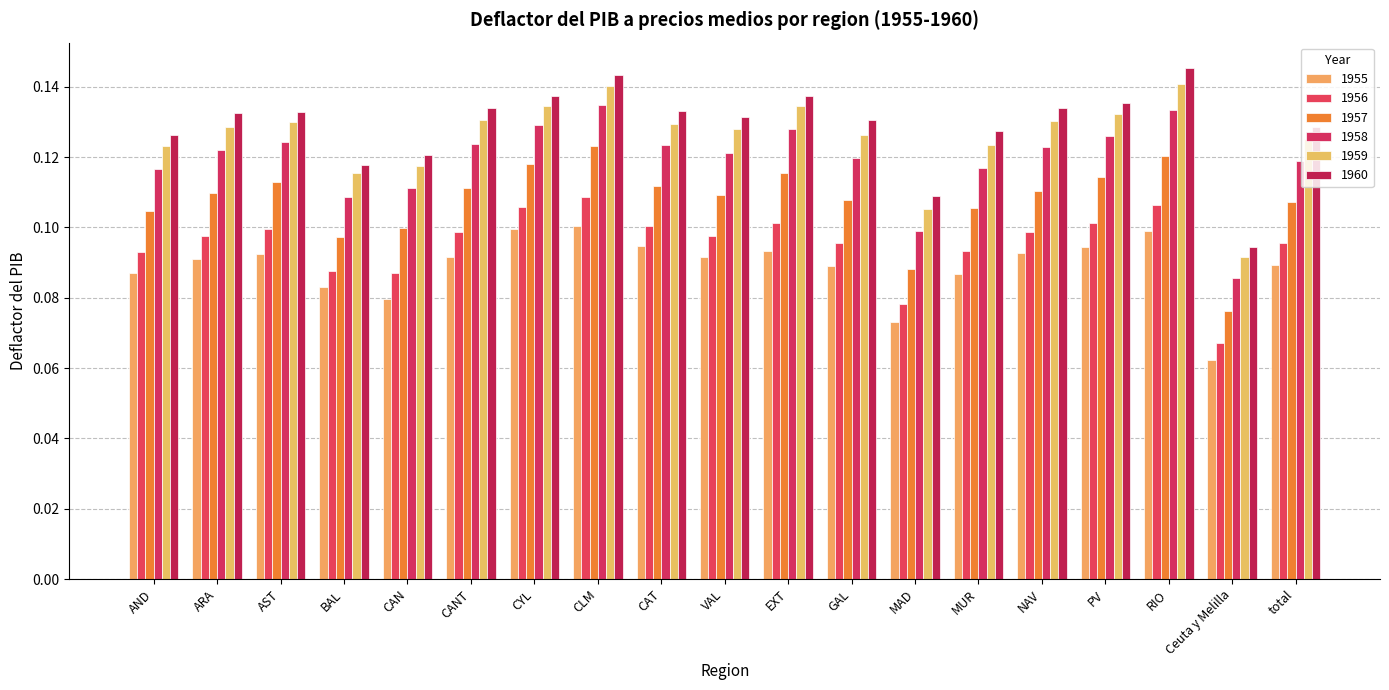

At which category does the chart reach its peak across all series?

RIO